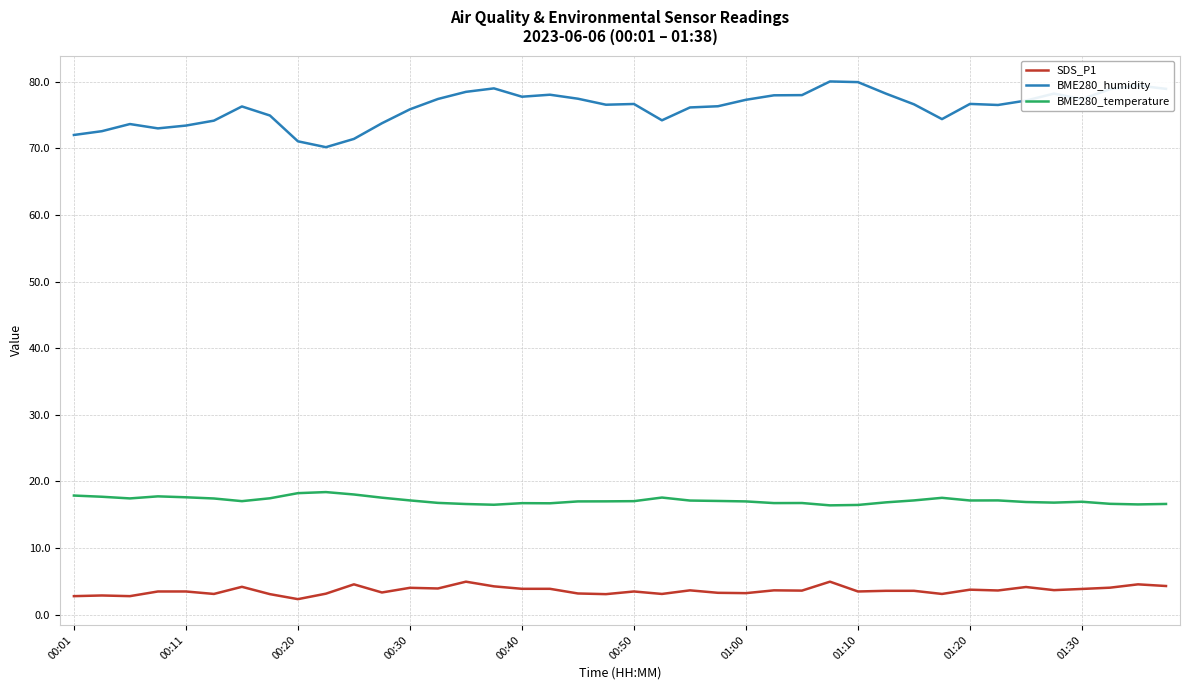

Which series has the largest total across all categories?

BME280_humidity